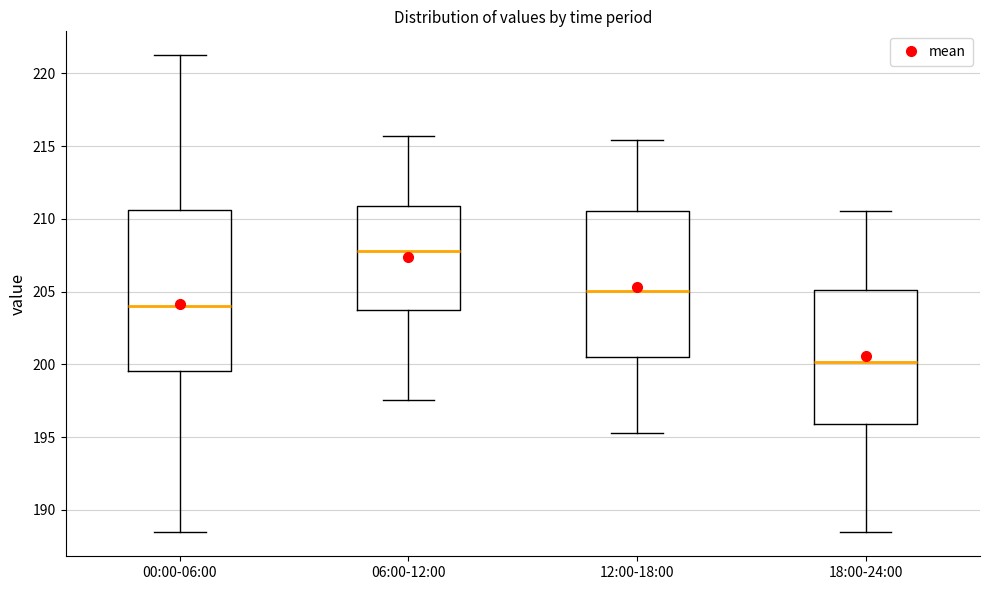

Reading left to right, read every box against the y-axis: the position of its median line, the range the box covers, and the ends of its whiskers. The values are not printed on the chart, so give them approximately, as read against the axis.

00:00-06:00: median 204.0, box 199.5 to 210.5, whiskers 188.5 to 221.5
06:00-12:00: median 208.0, box 203.5 to 211.0, whiskers 197.5 to 215.5
12:00-18:00: median 205.0, box 200.5 to 210.5, whiskers 195.5 to 215.5
18:00-24:00: median 200.0, box 196.0 to 205.0, whiskers 188.5 to 210.5